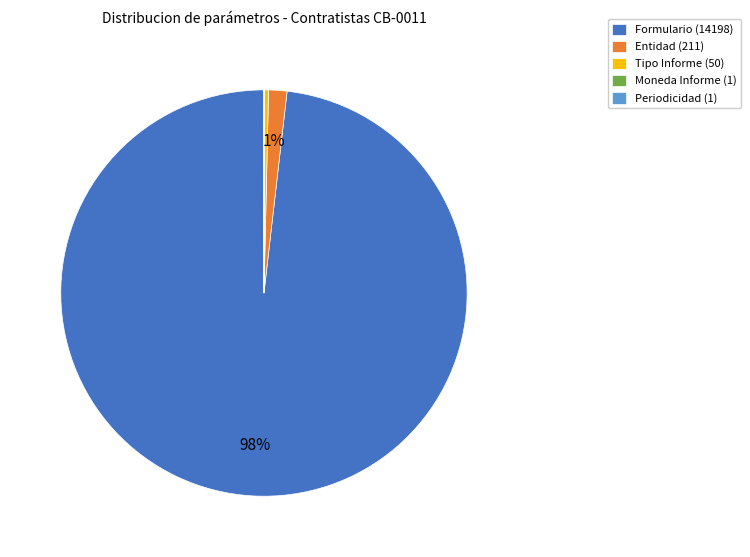

What is the majority slice?

Formulario (14198)